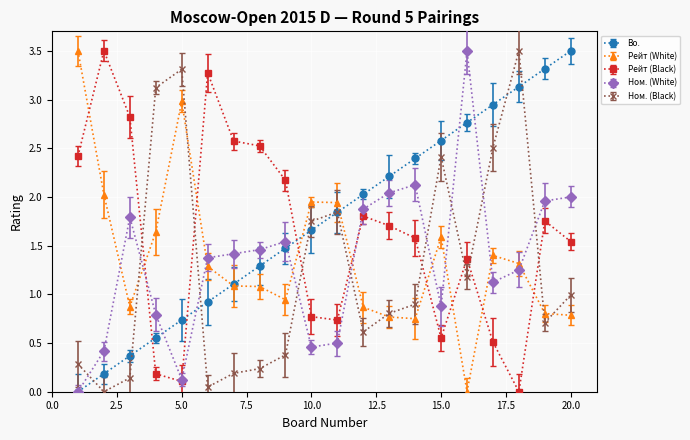

How many data points in Ном. (White) are less than 1?

7